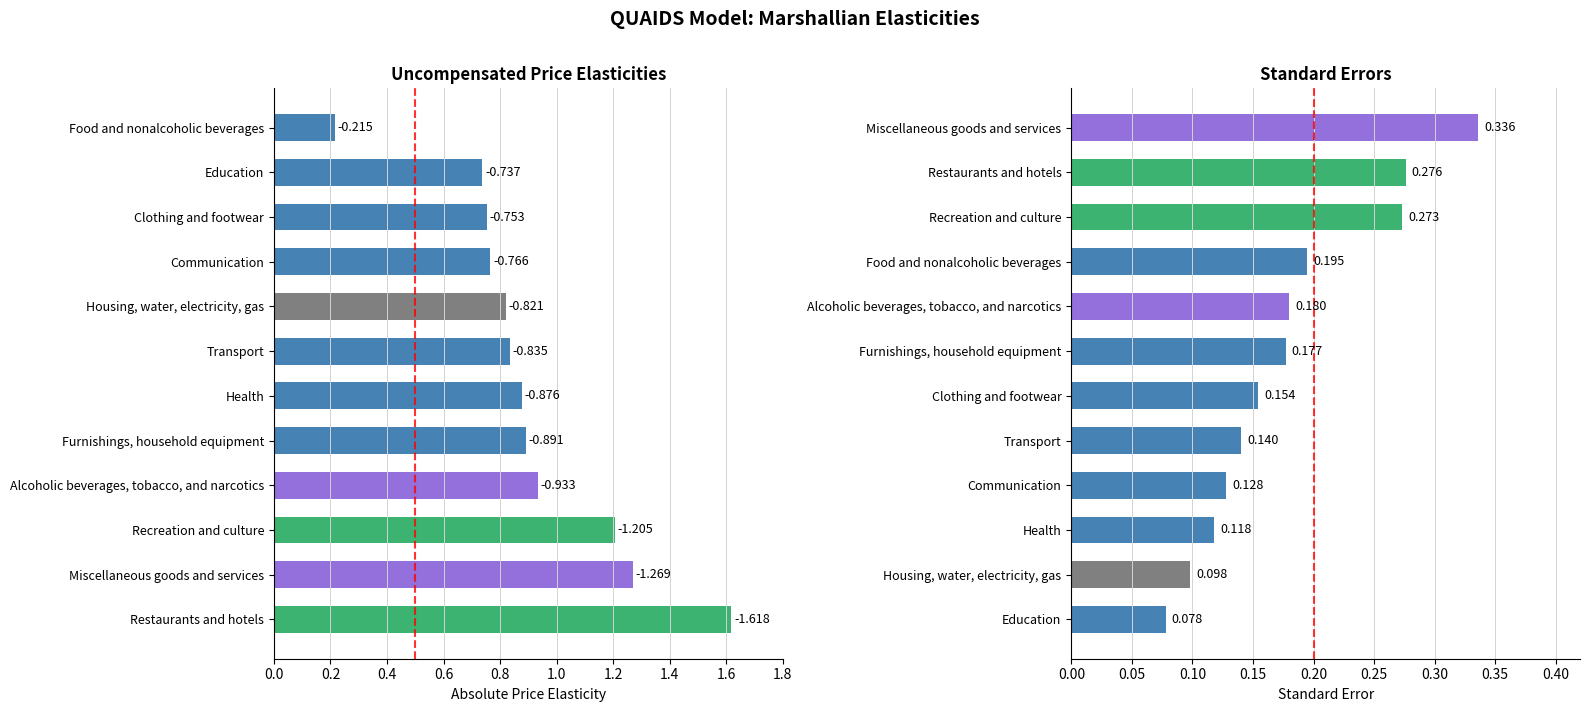

Which series changed the most between Clothing and footwear and Miscellaneous goods and services?

Uncompensated price elasticities